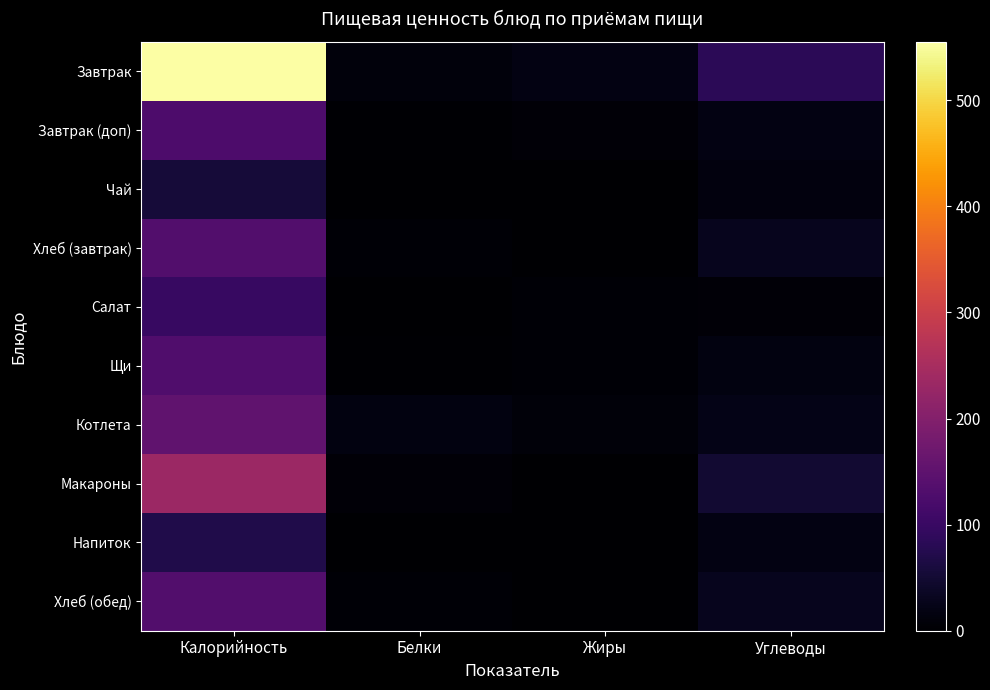

What is the maximum value shown in the chart?

555.0